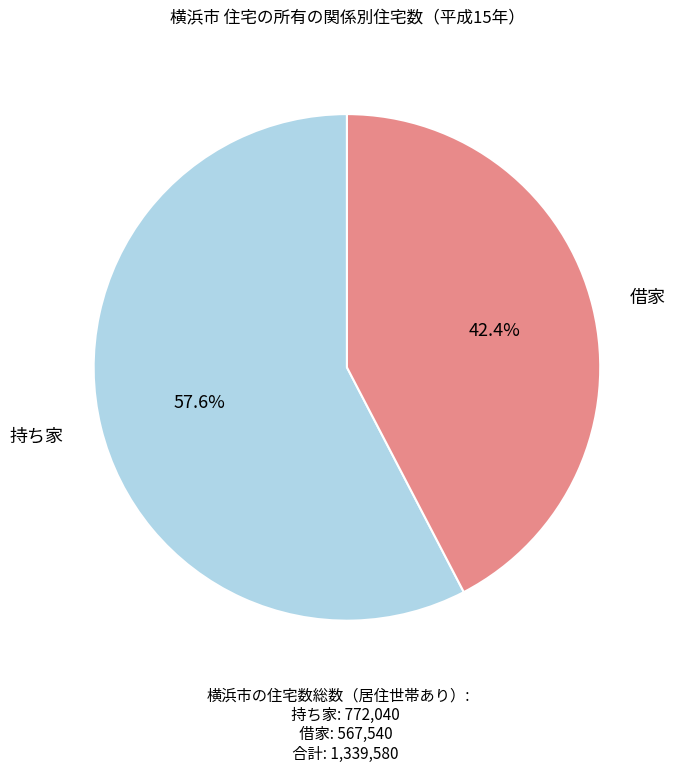

Which slice is the largest?

持ち家